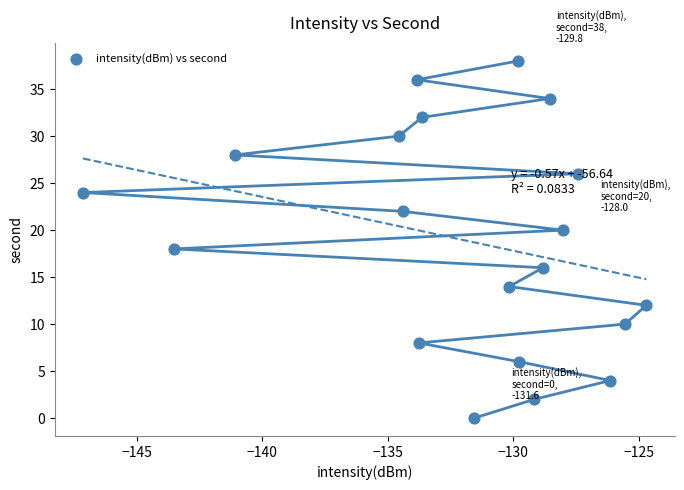

What is the range of Y values (max minus min)?

38